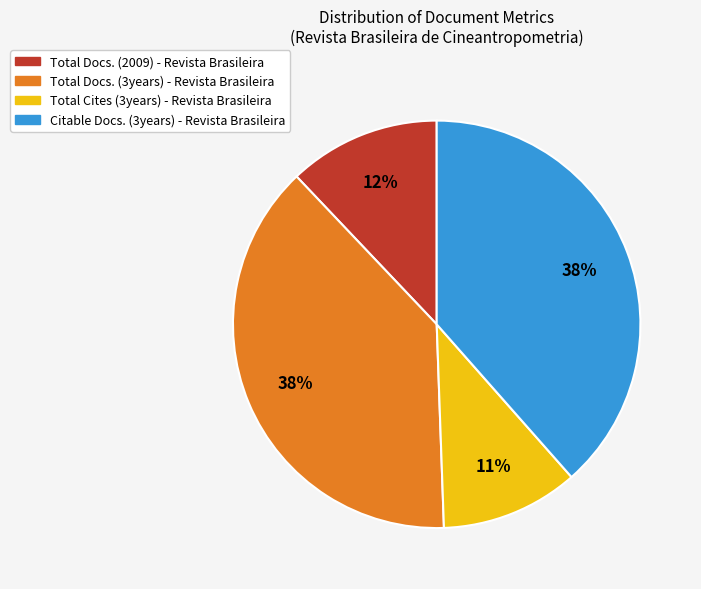

To the nearest percent, what is the combined percentage of Total Cites (3years) - Revista Brasileira and Total Docs. (3years) - Revista Brasileira?

49%